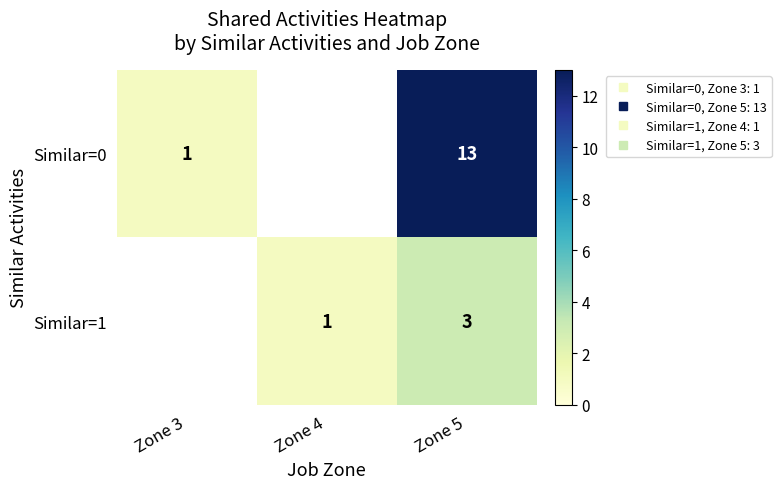

What is the difference between the Similar=1 values at Zone 5 and Zone 3?

3